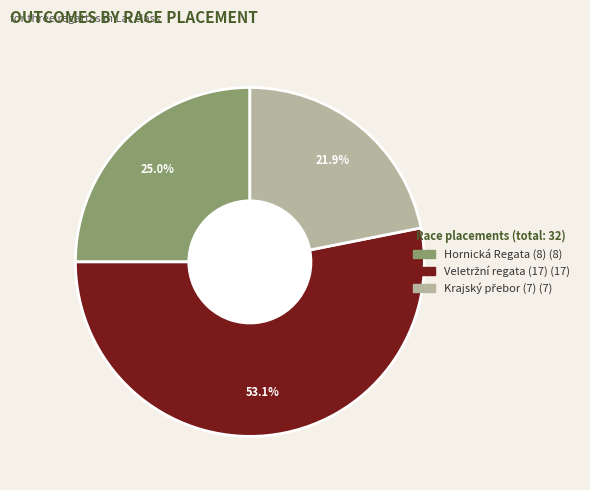

Does any single category account for the majority?

Yes